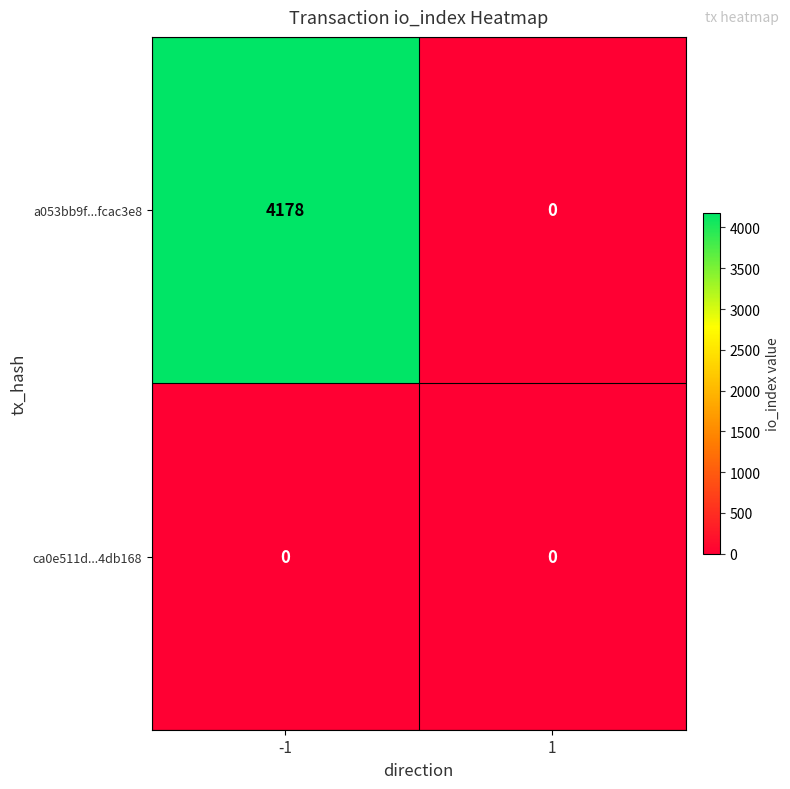

How many series are shown in this chart?

2